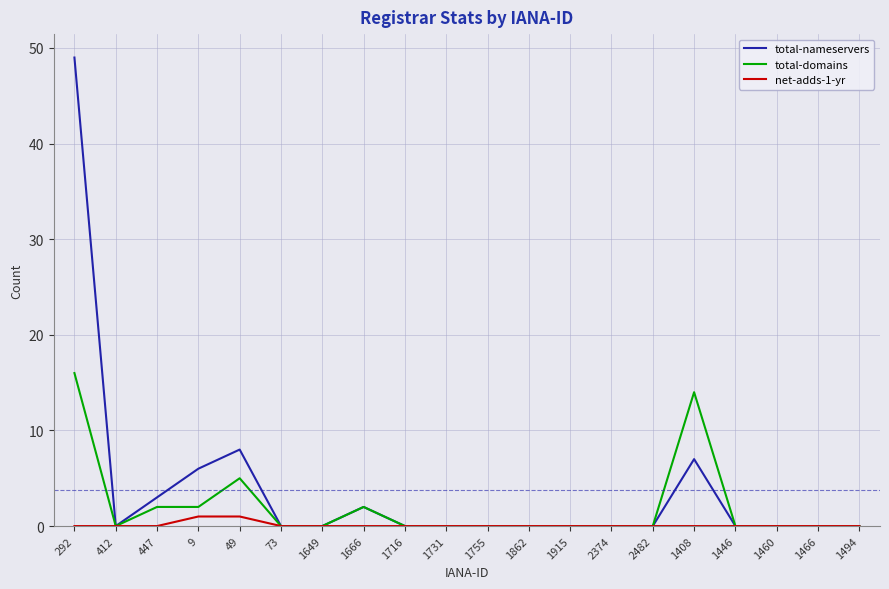

What is the average value of the total-domains series?

2